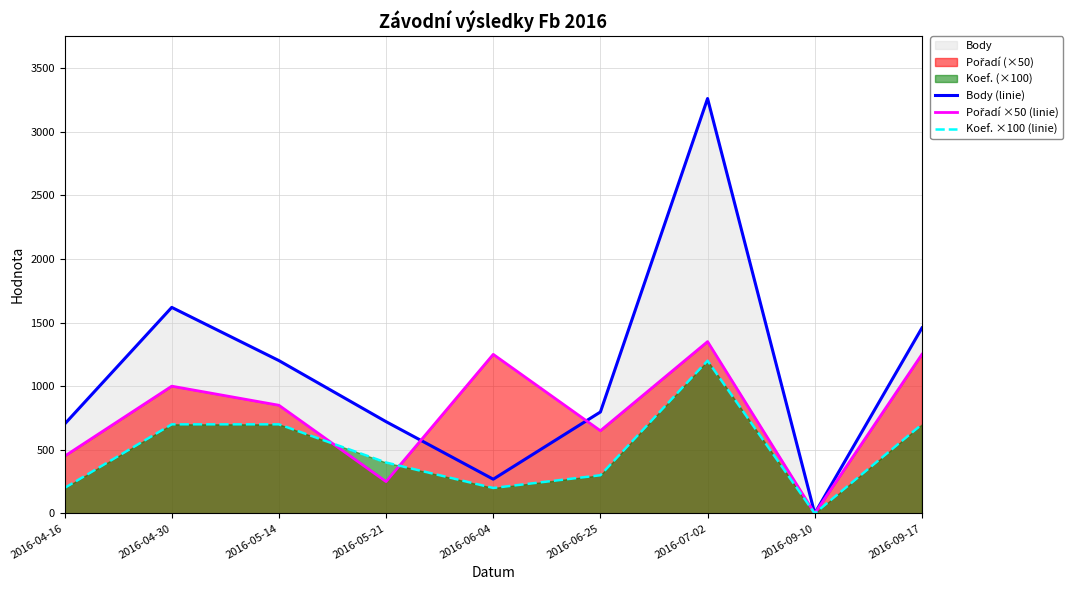

How many interior local peaks does the Koef. ×100 (linie) series have?

1